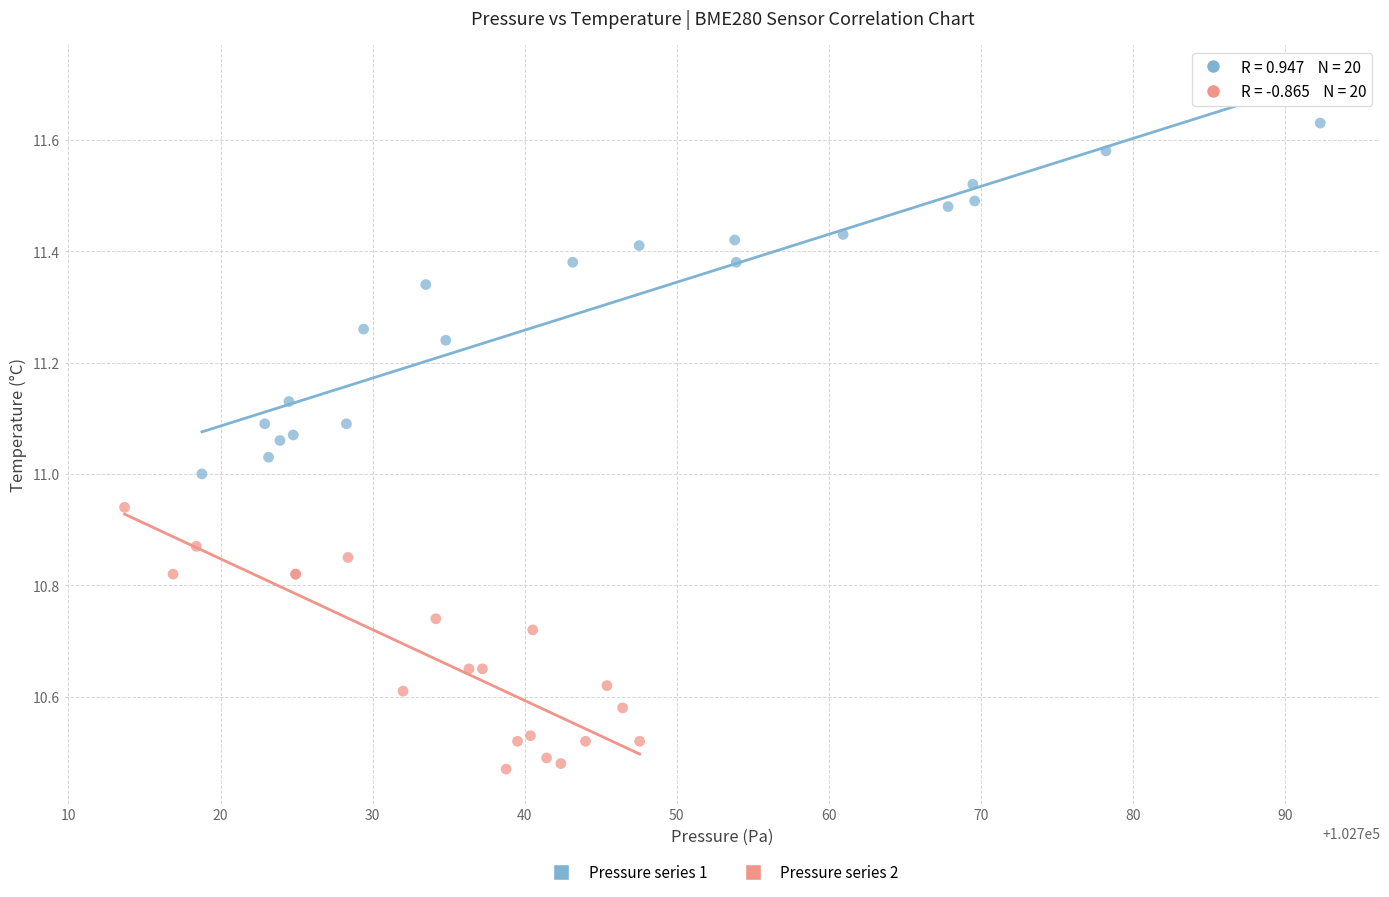

Which series reaches the maximum Y coordinate?

Pressure series 1